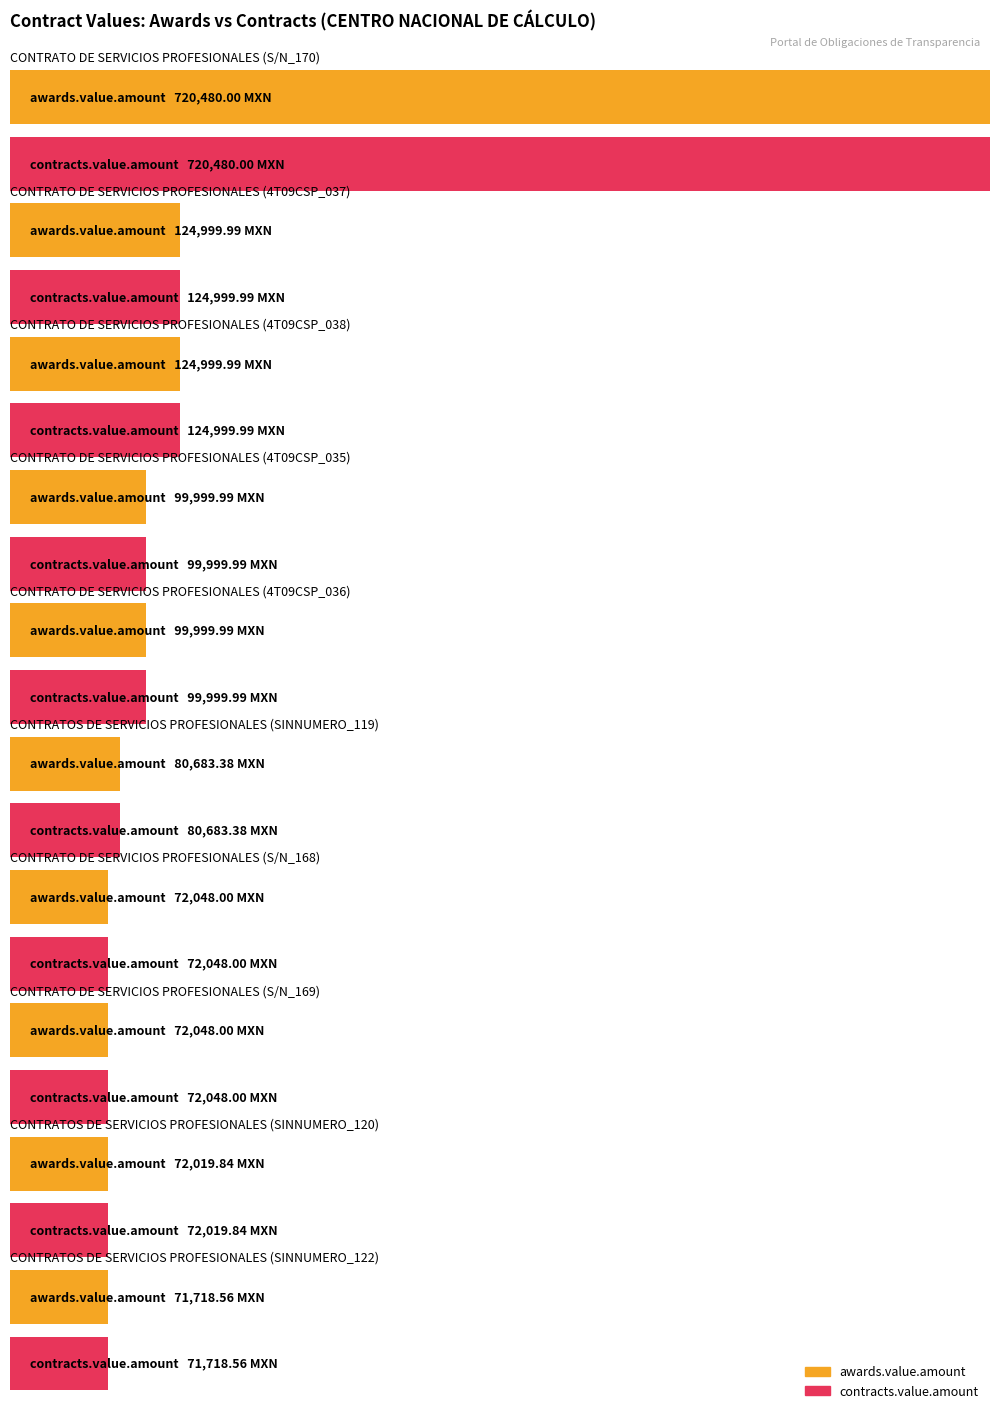

Which series has the widest spread of values?

awards.value.amount